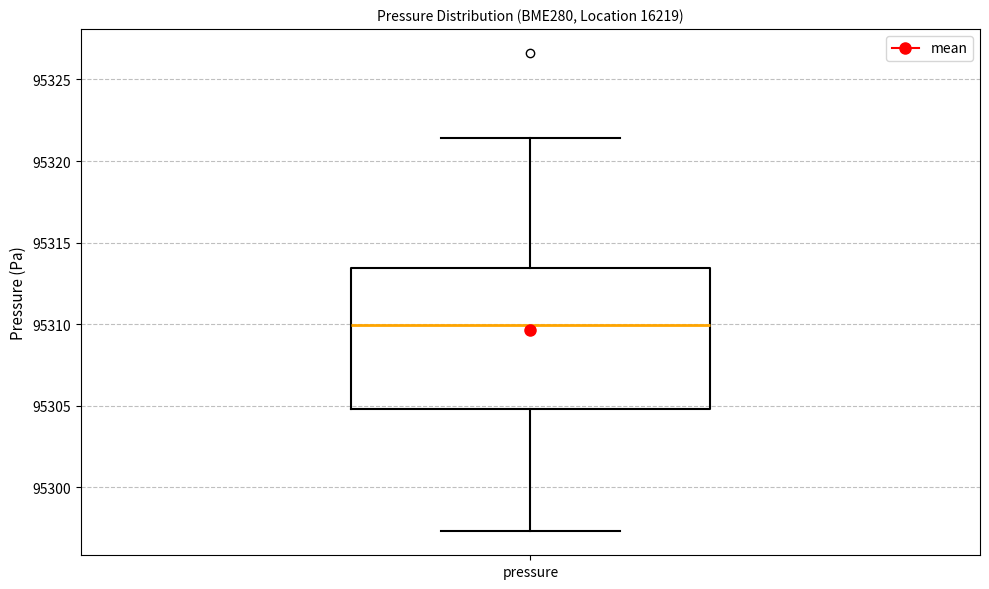

Transcribe this box plot: give where the median line is, the range the box spans, and where the two whiskers end, as read against the y-axis. The values are not printed on the chart, so give them approximately, as read against the axis.

median 95310.0, box 95305.0 to 95313.5, whiskers 95297.5 to 95321.5